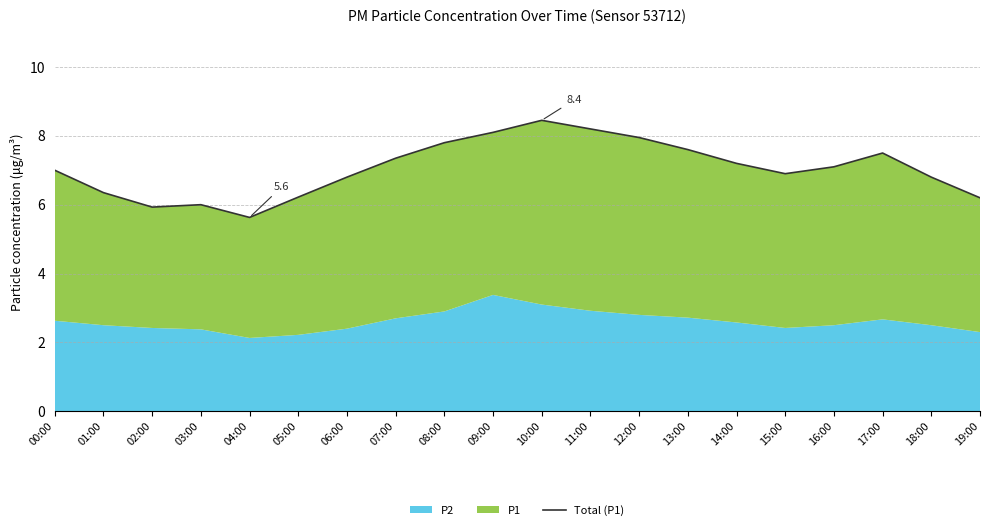

Which label corresponds to the largest value in the chart?

10:00